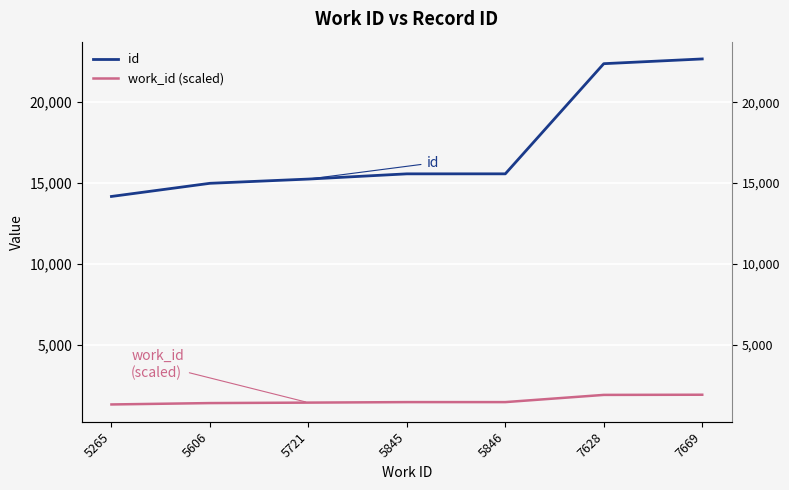

What are all the series names shown in the legend?

id, work_id (scaled)